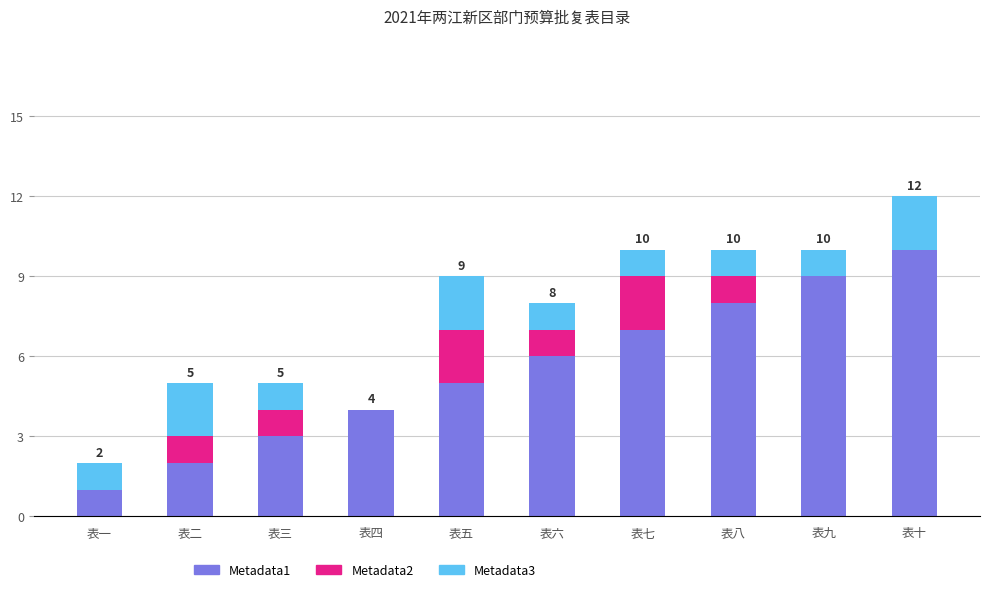

At which category is the sum across all series the highest?

表十